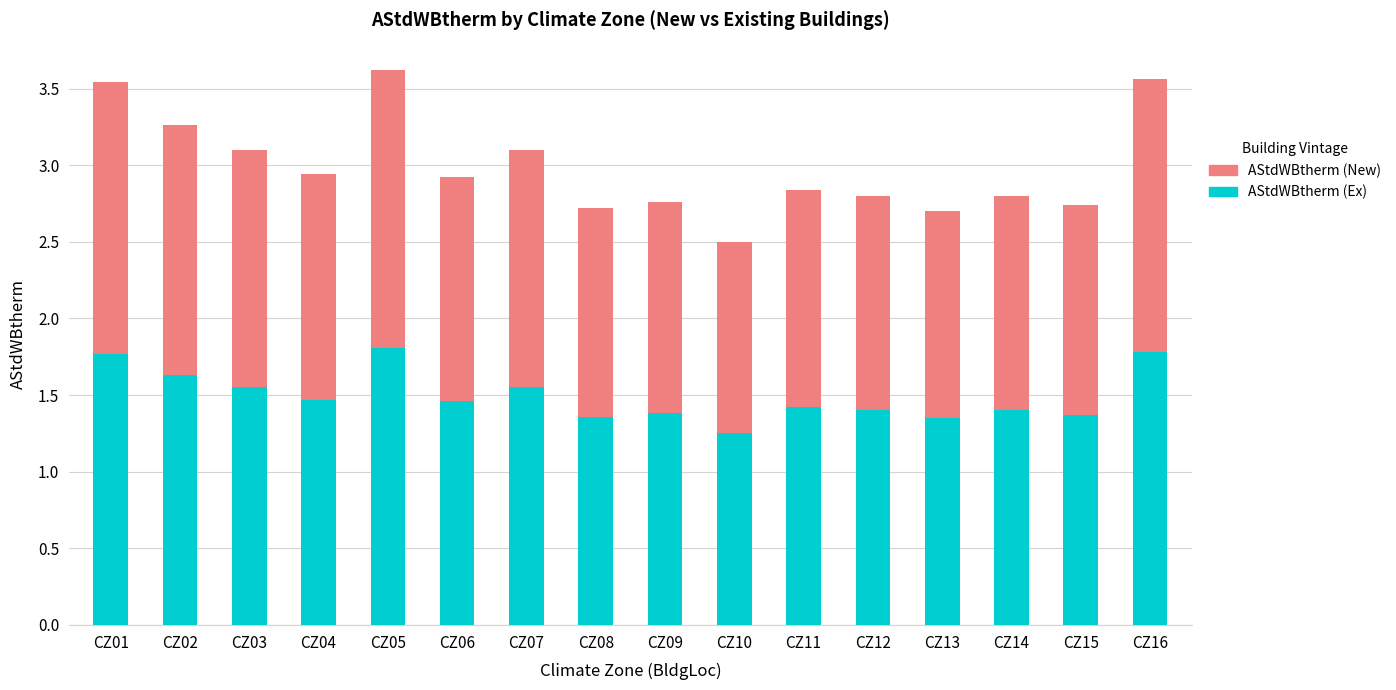

At which label is AStdWBtherm (Ex) closest to 1?

CZ10